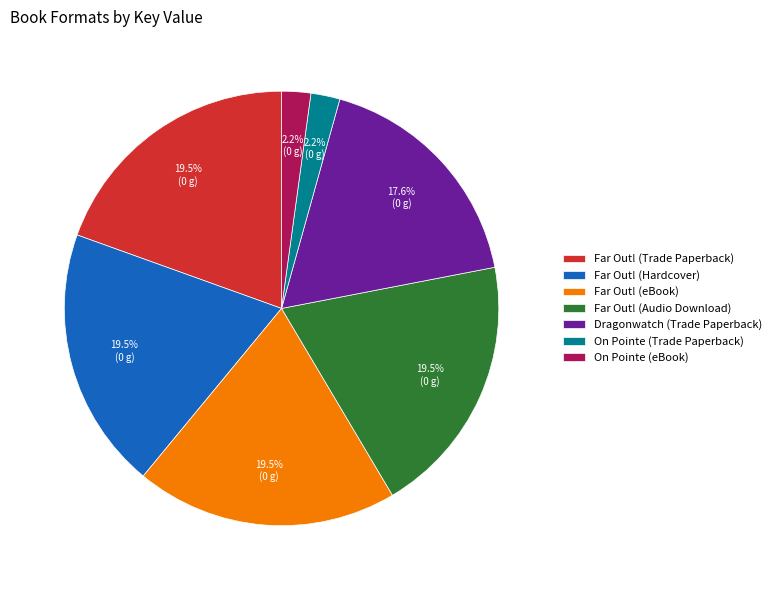

Do Far Out! (eBook) and Dragonwatch (Trade Paperback) together represent more than half of the pie?

No